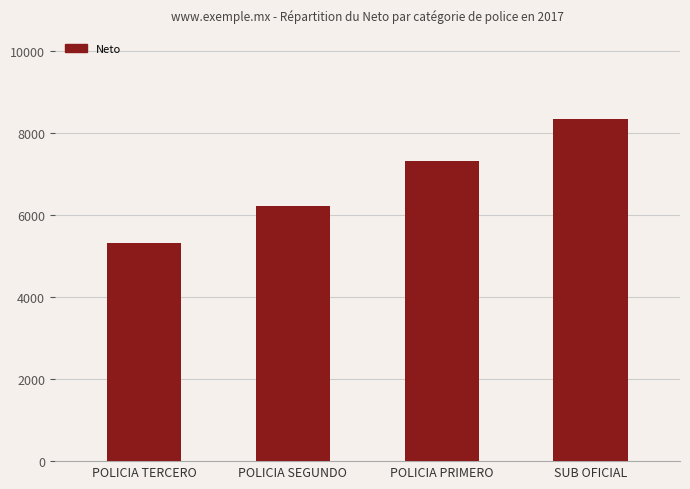

How many values are between 6226 and 8340?

3